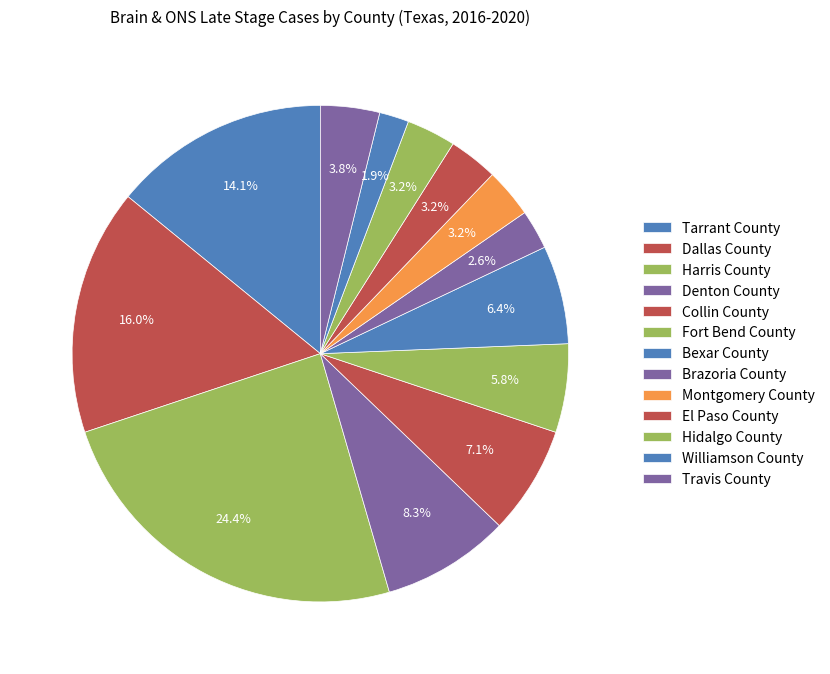

True or false: Collin County accounts for 7% of the total.

True